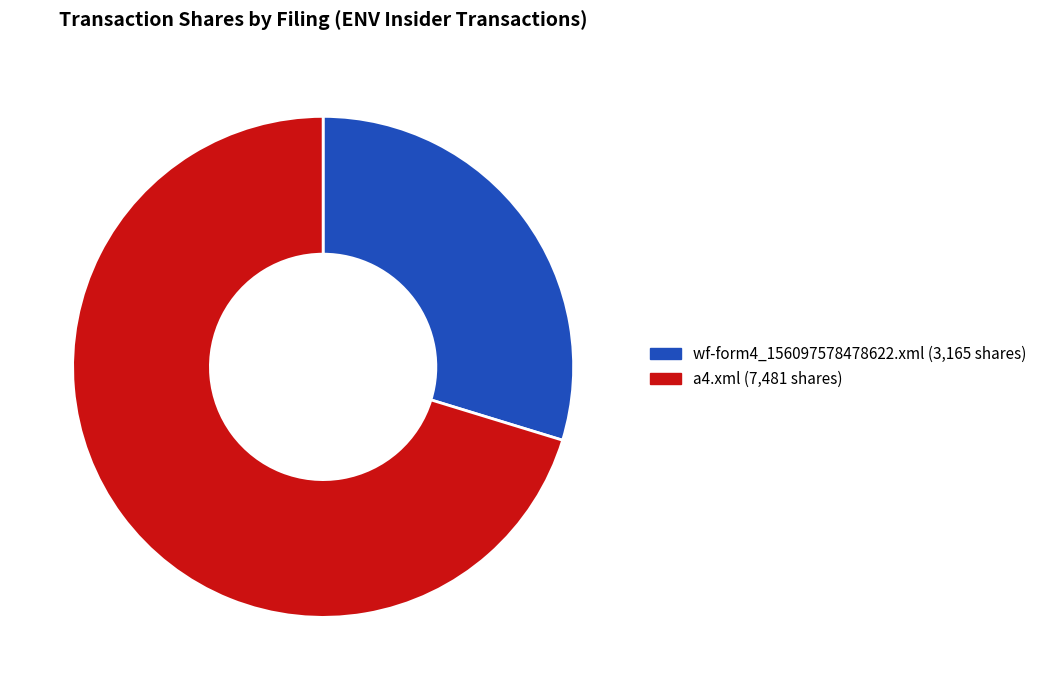

How many segments does this pie chart have?

2